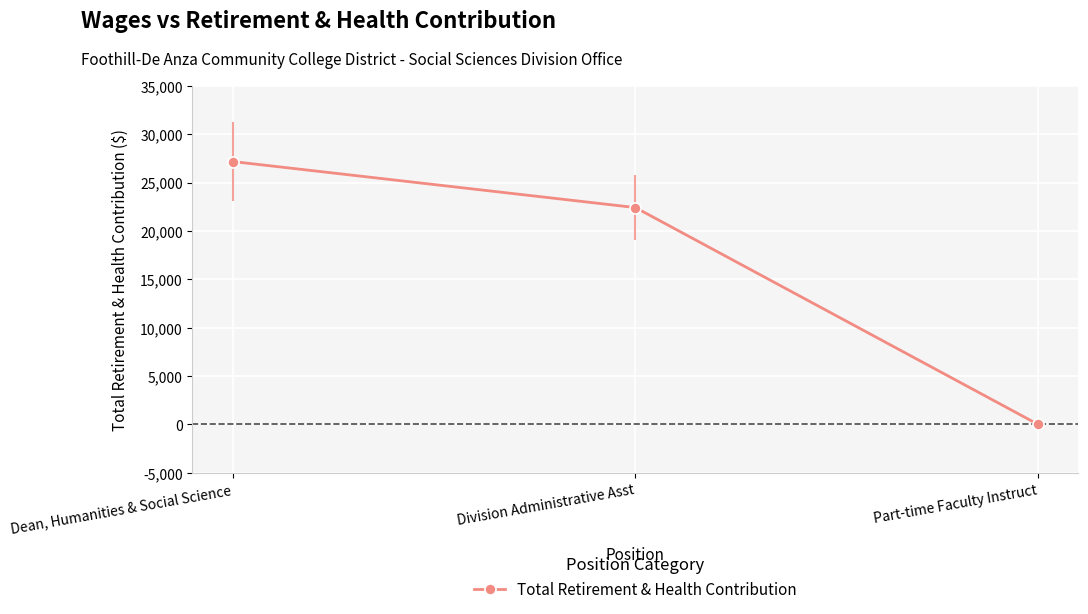

The value at Part-time Faculty Instruct is 17740. True or false?

False